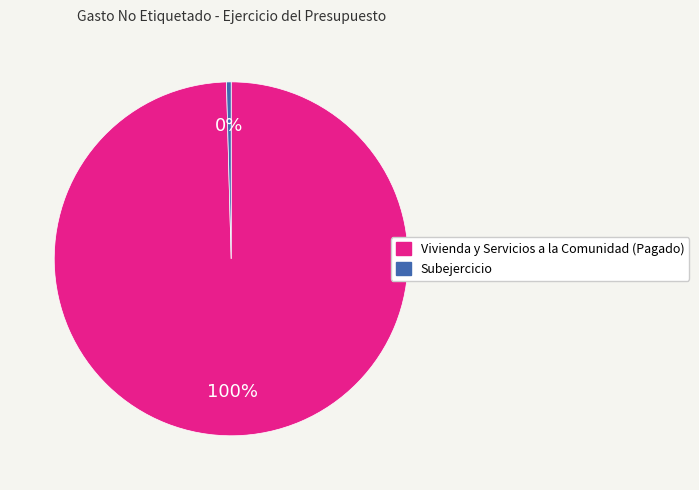

True or false: Subejercicio accounts for 0% of the total.

True